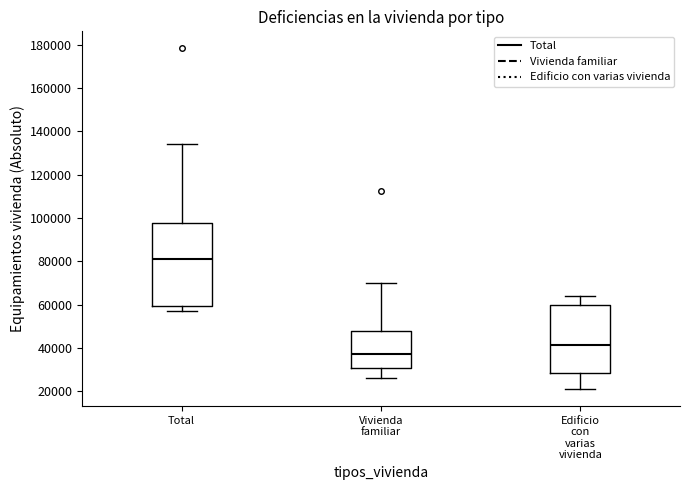

Which box has the lowest median line?

Vivienda familiar